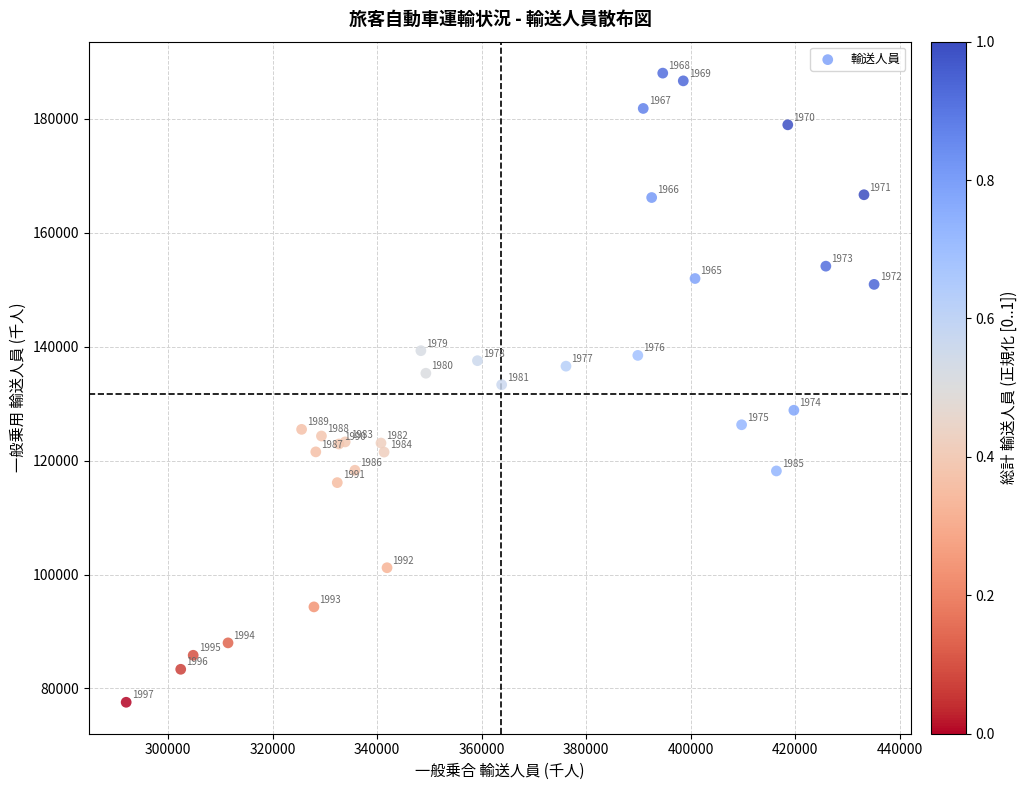

What Y value in the scatter plot is closest to 132795?

133317